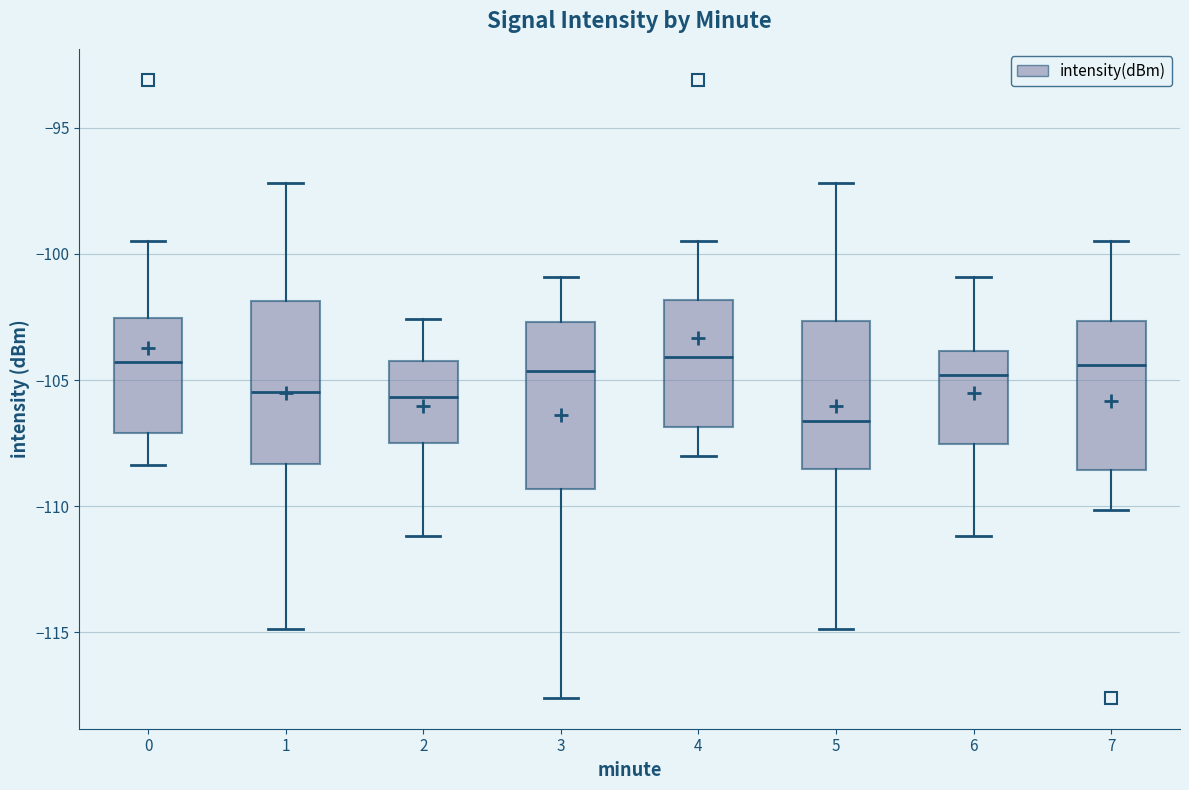

Reading left to right, transcribe this box plot: for each box, give where its median line is, the range the box spans, and where its two whiskers end, as read against the y-axis. The values are not printed on the chart, so give them approximately, as read against the axis.

0: median -104.5, box -107.0 to -102.5, whiskers -108.5 to -99.5
1: median -105.5, box -108.5 to -102.0, whiskers -115.0 to -97.0
2: median -105.5, box -107.5 to -104.5, whiskers -111.0 to -102.5
3: median -104.5, box -109.5 to -102.5, whiskers -117.5 to -101.0
4: median -104.0, box -107.0 to -102.0, whiskers -108.0 to -99.5
5: median -106.5, box -108.5 to -102.5, whiskers -115.0 to -97.0
6: median -105.0, box -107.5 to -104.0, whiskers -111.0 to -101.0
7: median -104.5, box -108.5 to -102.5, whiskers -110.0 to -99.5